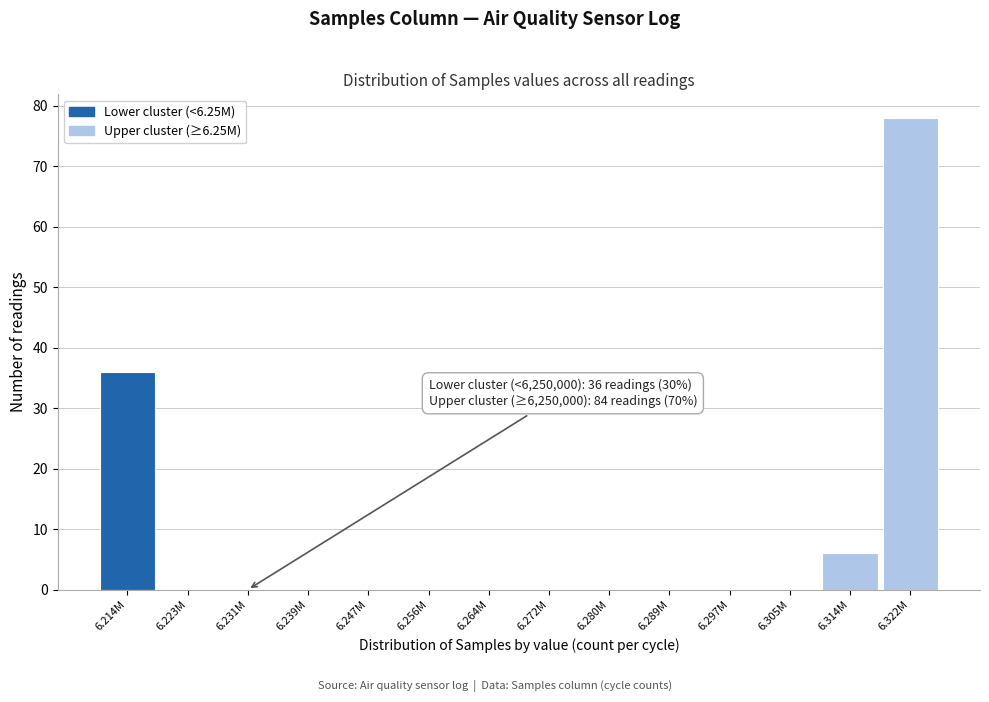

Reading right to left, what are all the values shown in this chart?

6.322M=78	6.314M=6	6.305M=0	6.297M=0	6.289M=0	6.280M=0	6.272M=0	6.264M=0	6.256M=0	6.247M=0	6.239M=0	6.231M=0	6.223M=0	6.214M=36